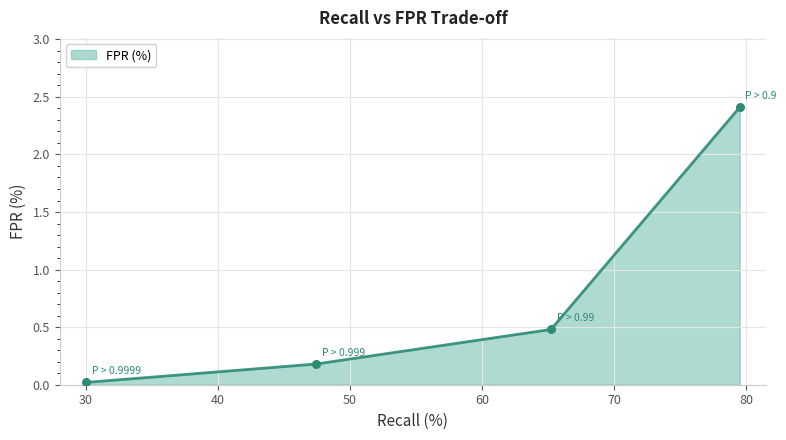

True or false: the data has more than 1 interior local peaks.

False